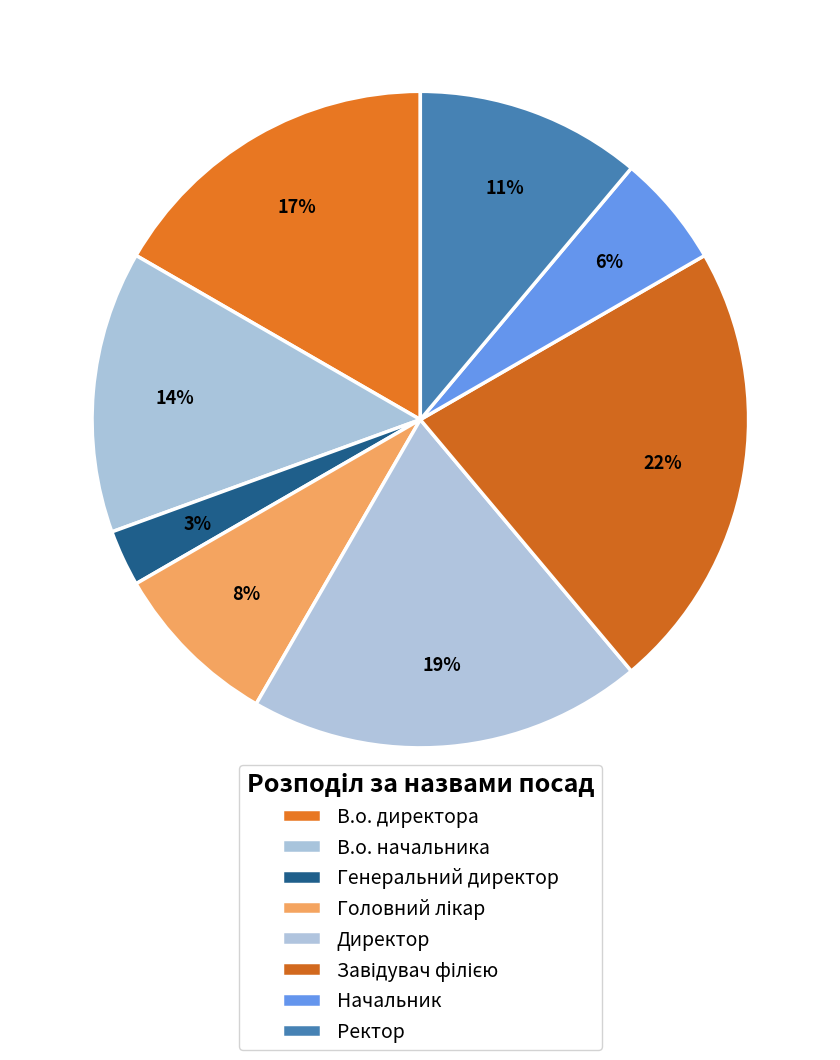

What percentage is NOT represented by Директор?

80.6%